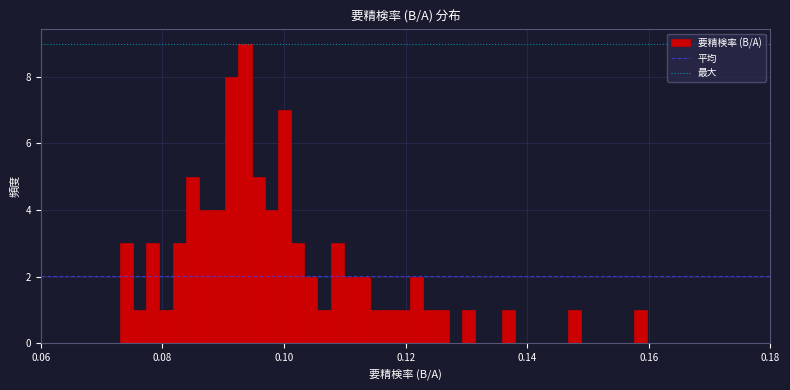

Read against the x-axis, roughly where is the centre of the tallest bar?

0.094